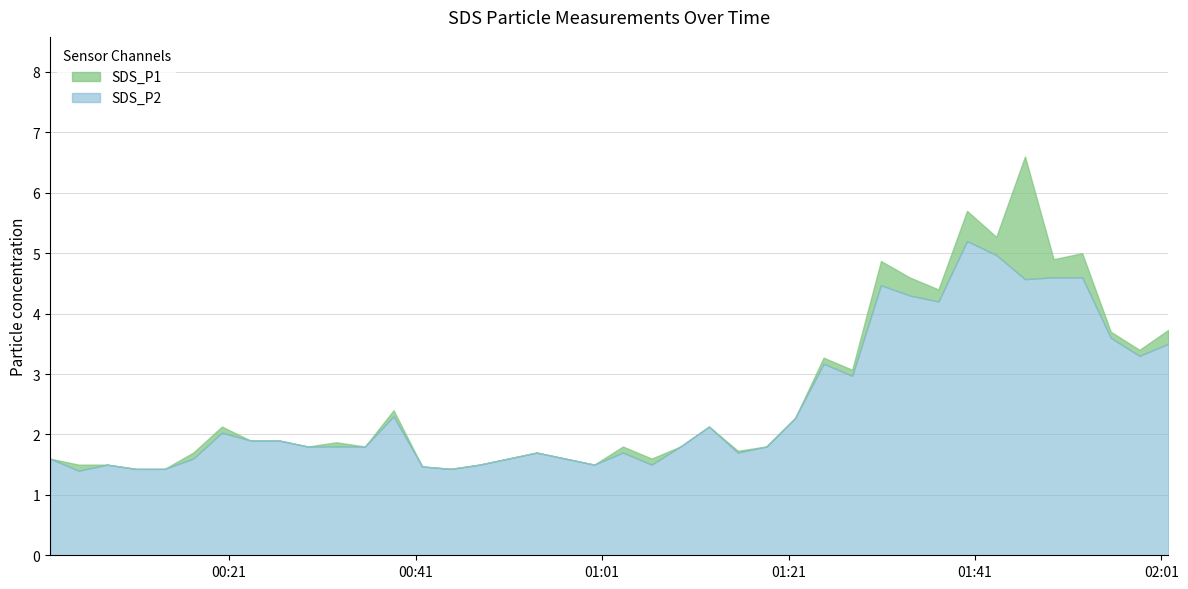

What is the difference between the second highest and minimum values in the SDS_P2 series?

3.6